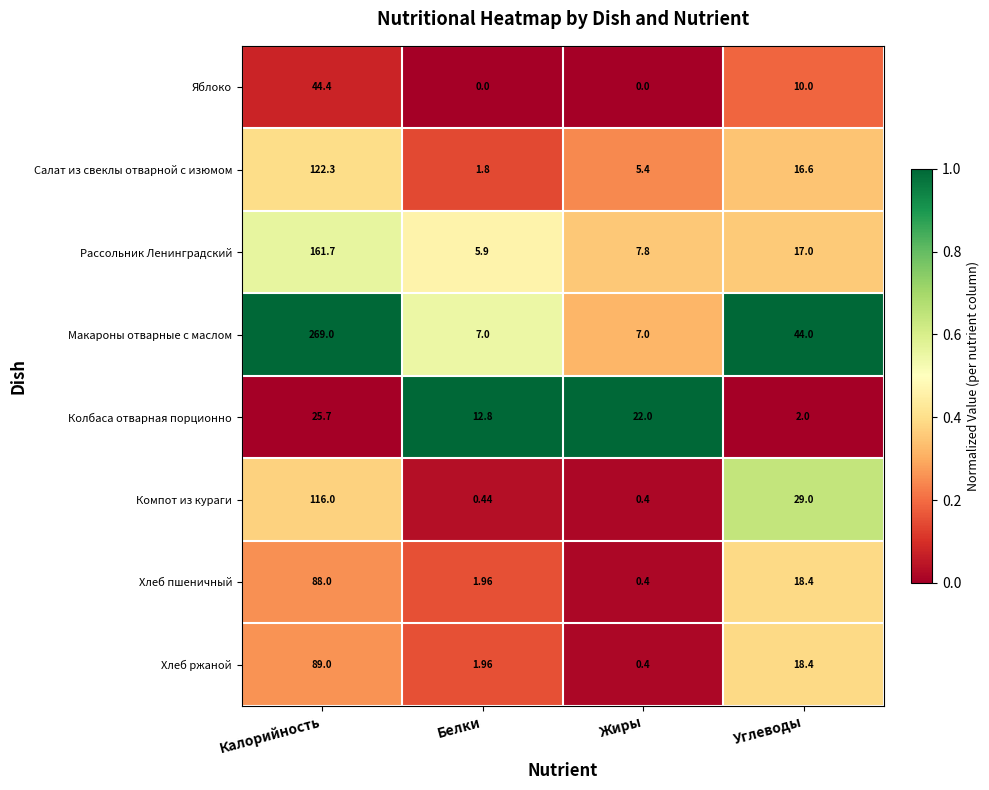

How many data points in Хлеб пшеничный are less than 18?

2